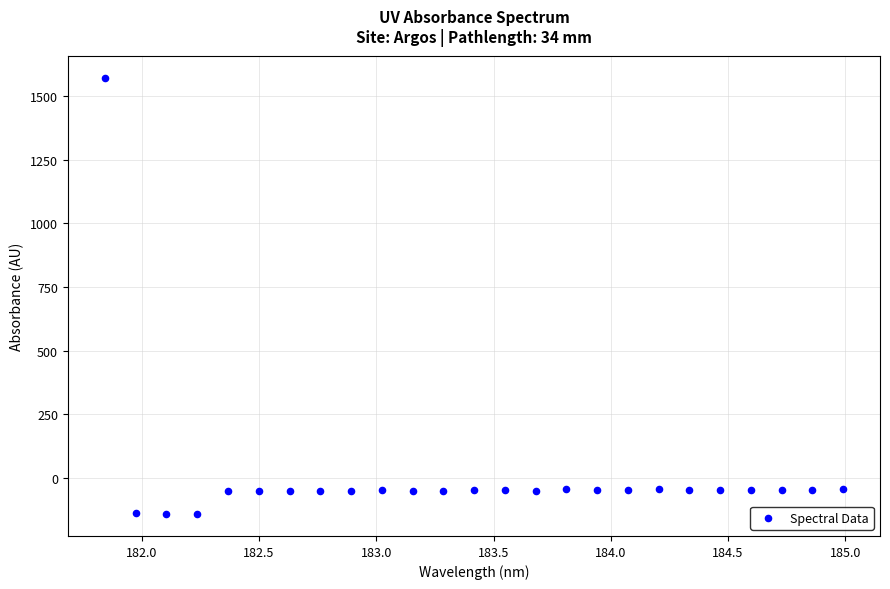

What is the range of Y values (max minus min)?

1715.0